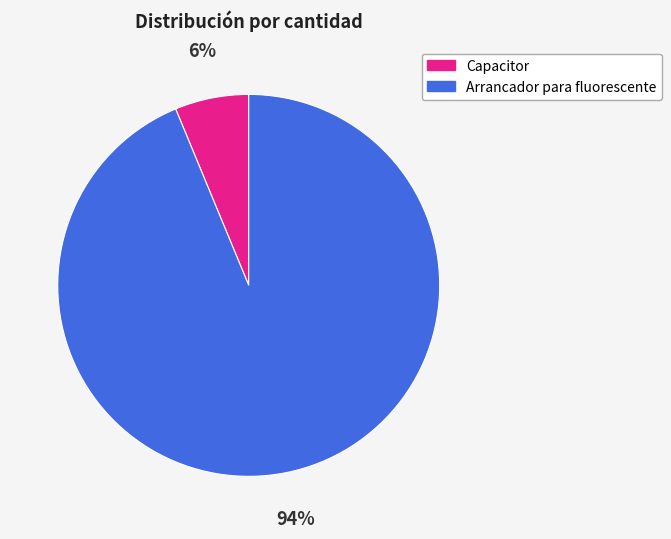

How many slices are in this pie chart?

2